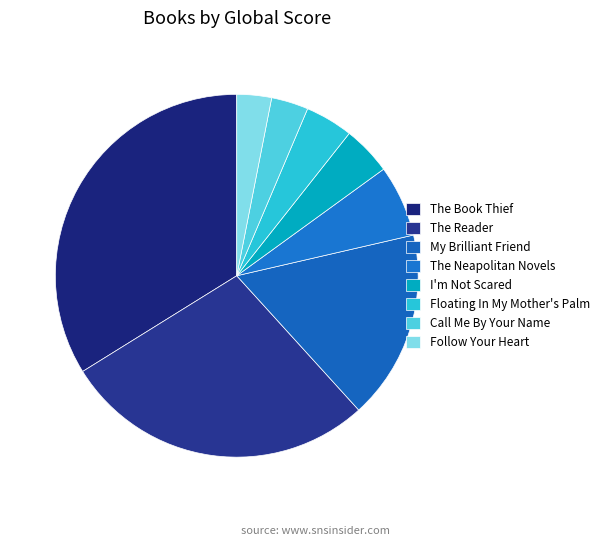

Count the number of slices in the pie.

8